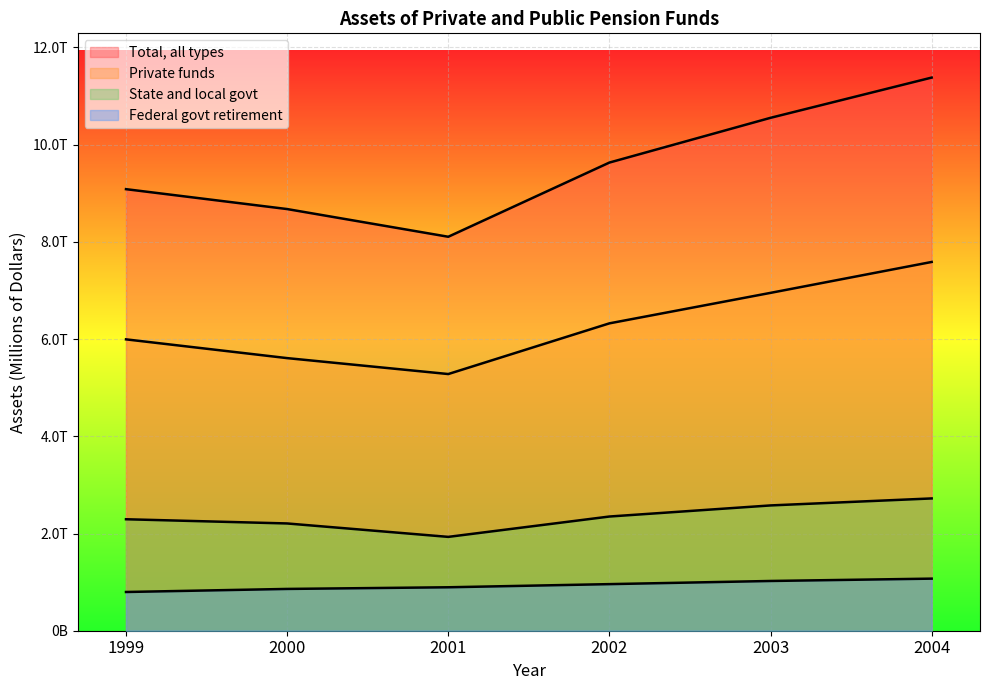

How many series are shown in this chart?

4